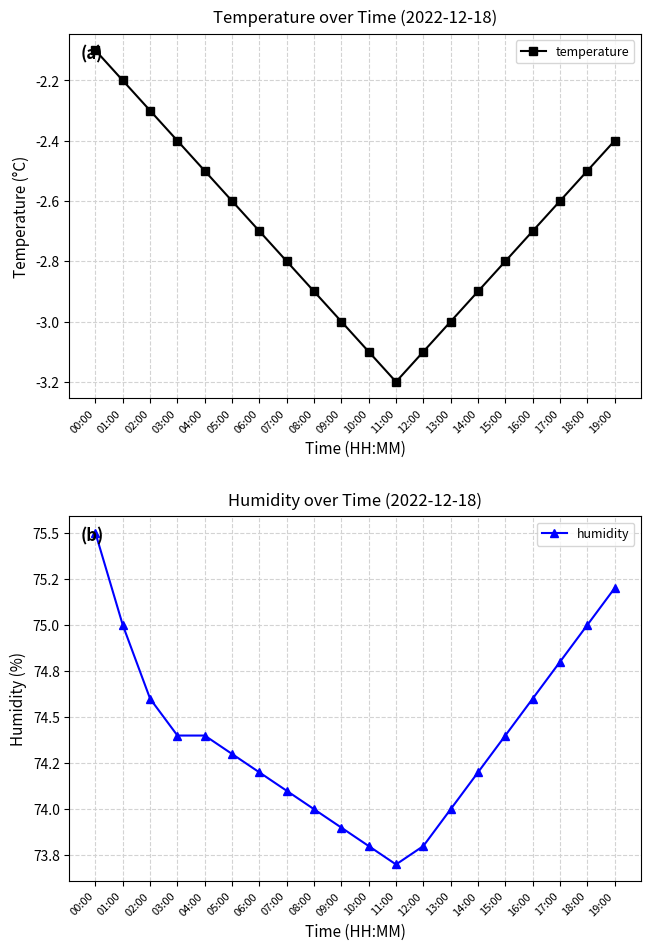

At which category does the chart reach its minimum across all series?

11:00